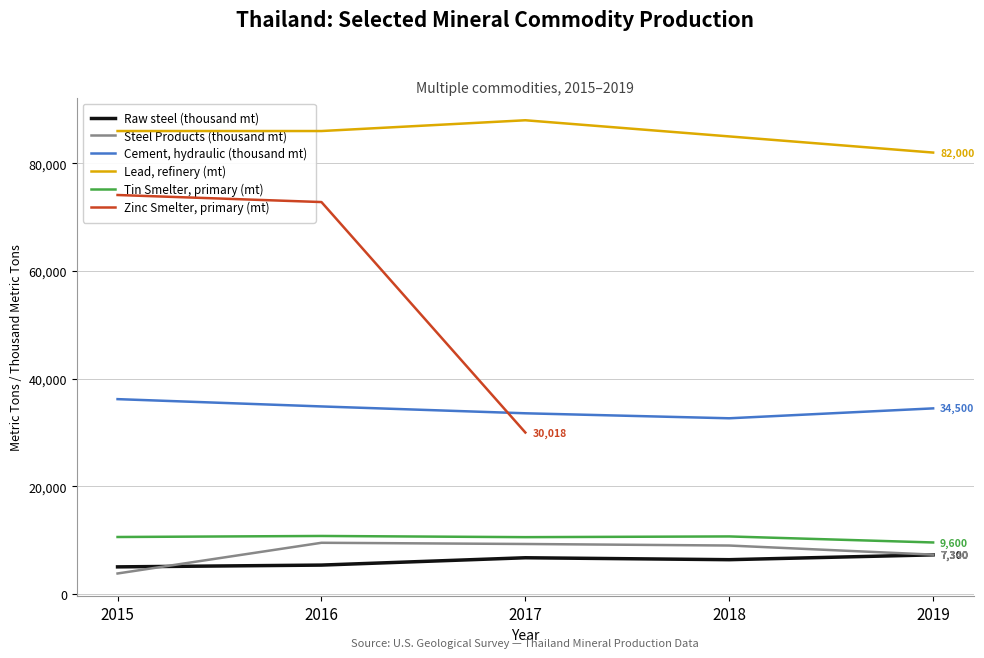

What is the difference between the highest and lowest values at 2018?

78597.0